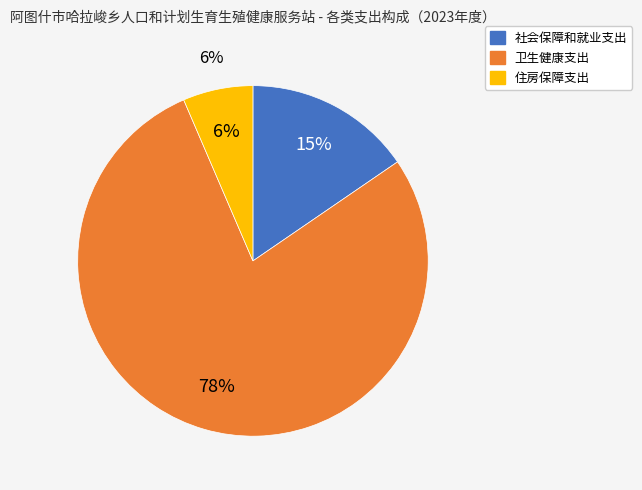

What percentage is NOT represented by 社会保障和就业支出?

84.6%